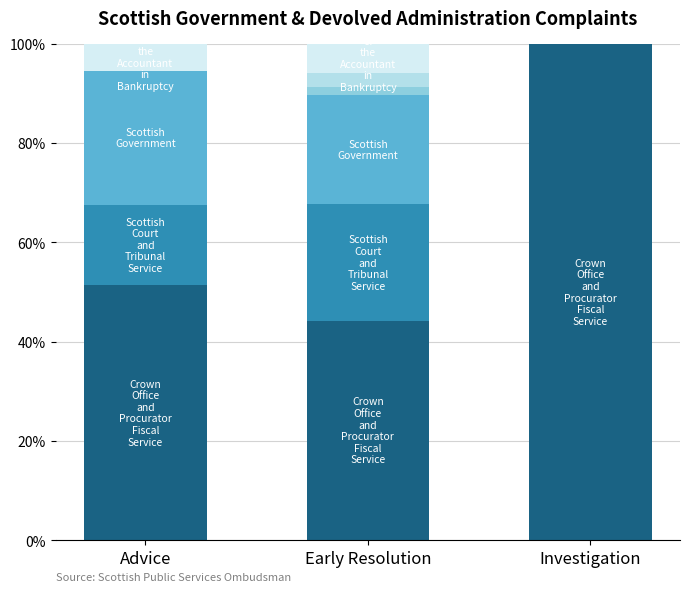

How many data points does each series have?

3